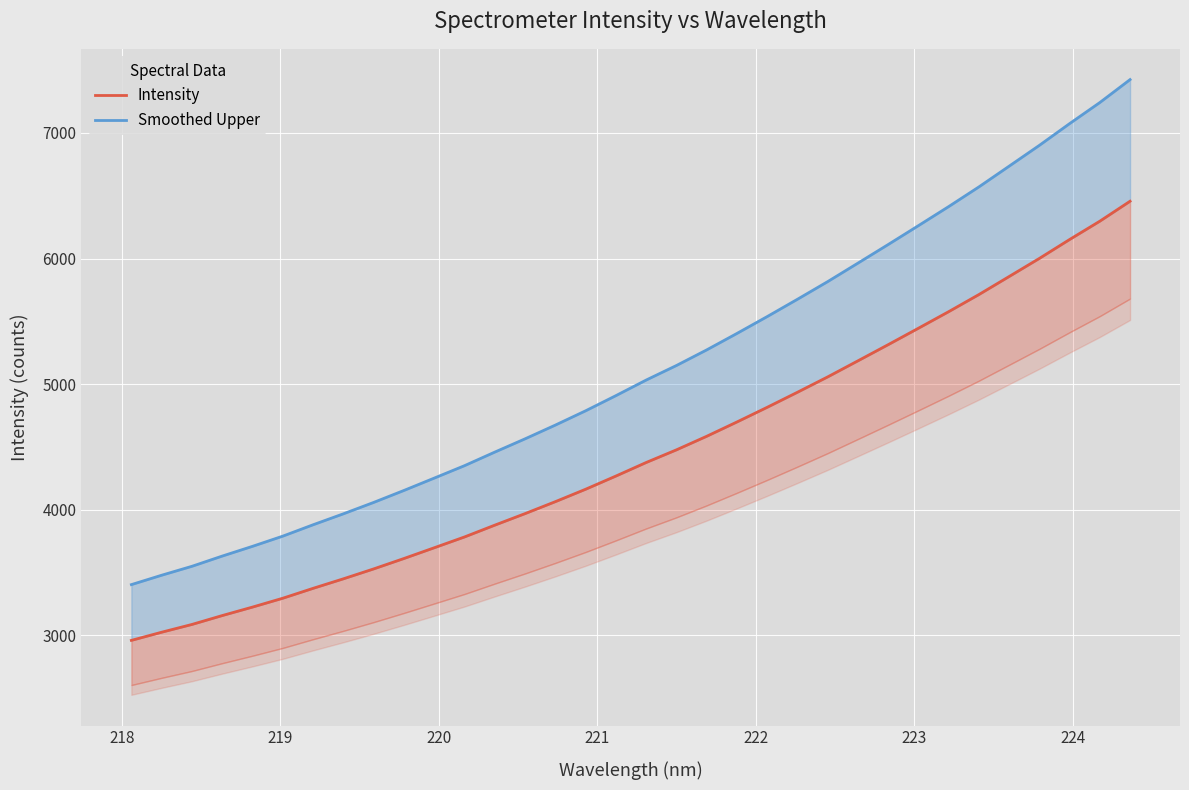

The value of Smoothed Upper at 33 is 9817.9. True or false?

False